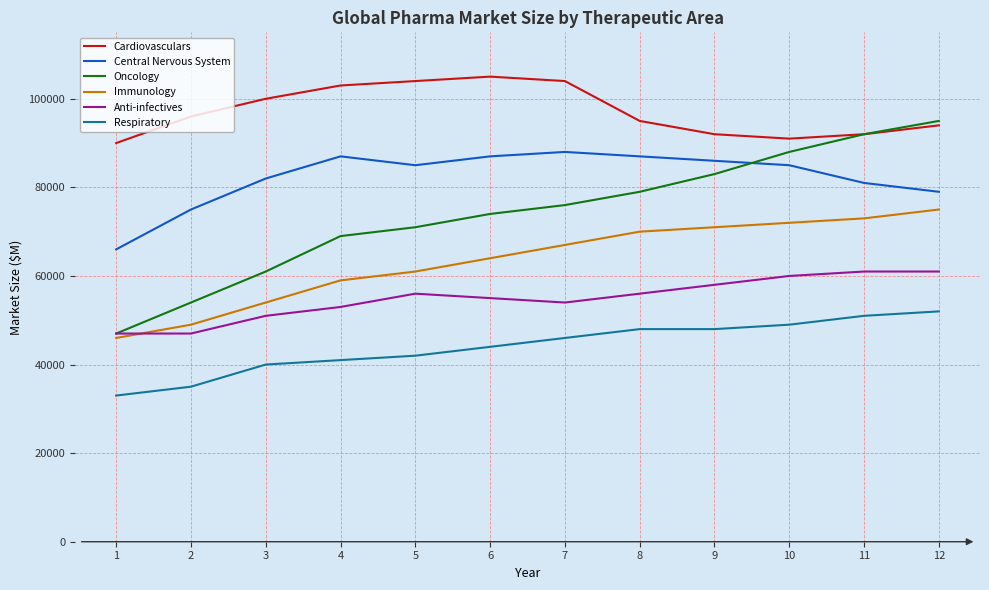

Reading left to right, list all the values displayed in this chart.

Cardiovasculars: 1=90000	2=96000	3=100000	4=103000	5=104000	6=105000	7=104000	8=95000	9=92000	10=91000	11=92000	12=94000
Central Nervous System: 1=66000	2=75000	3=82000	4=87000	5=85000	6=87000	7=88000	8=87000	9=86000	10=85000	11=81000	12=79000
Oncology: 1=47000	2=54000	3=61000	4=69000	5=71000	6=74000	7=76000	8=79000	9=83000	10=88000	11=92000	12=95000
Immunology: 1=46000	2=49000	3=54000	4=59000	5=61000	6=64000	7=67000	8=70000	9=71000	10=72000	11=73000	12=75000
Anti-infectives: 1=47000	2=47000	3=51000	4=53000	5=56000	6=55000	7=54000	8=56000	9=58000	10=60000	11=61000	12=61000
Respiratory: 1=33000	2=35000	3=40000	4=41000	5=42000	6=44000	7=46000	8=48000	9=48000	10=49000	11=51000	12=52000